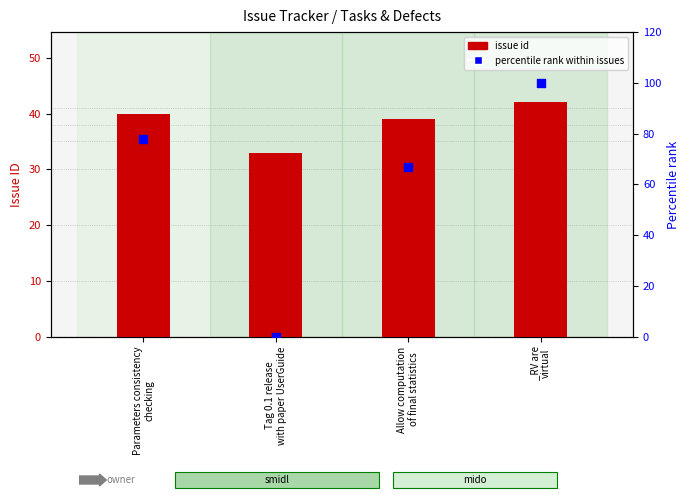

At how many categories does at least one series exceed 15?

4